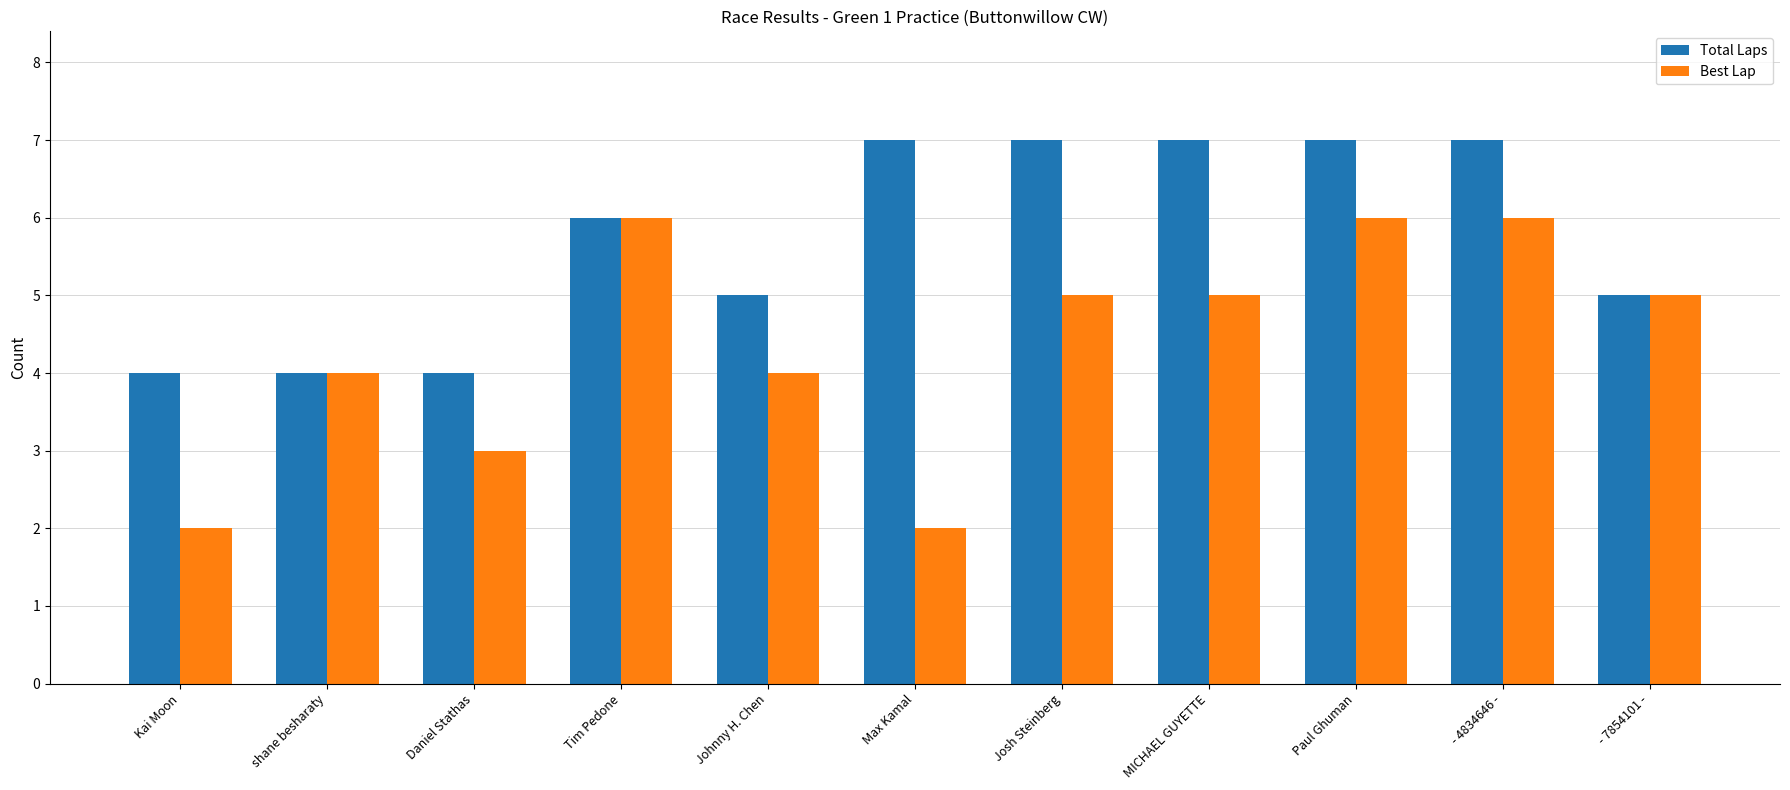

What is the lowest value of the Total Laps series?

4